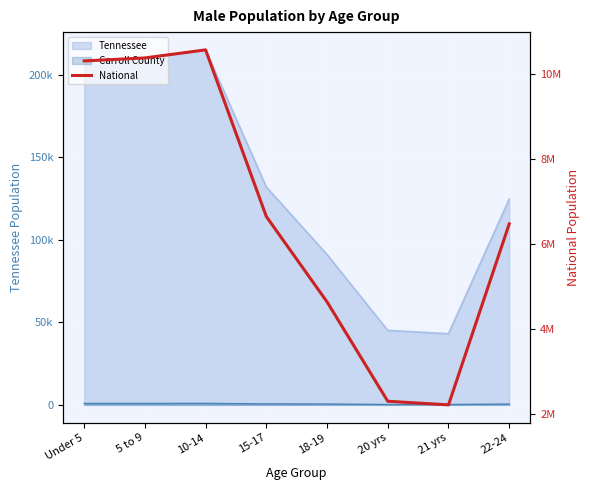

Reading right to left, transcribe all the data shown in this chart.

22-24=6482659	21 yrs=2223198	20 yrs=2308319	18-19=4647457	15-17=6656209	10-14=10579862	5 to 9=10389638	Under 5=10319427